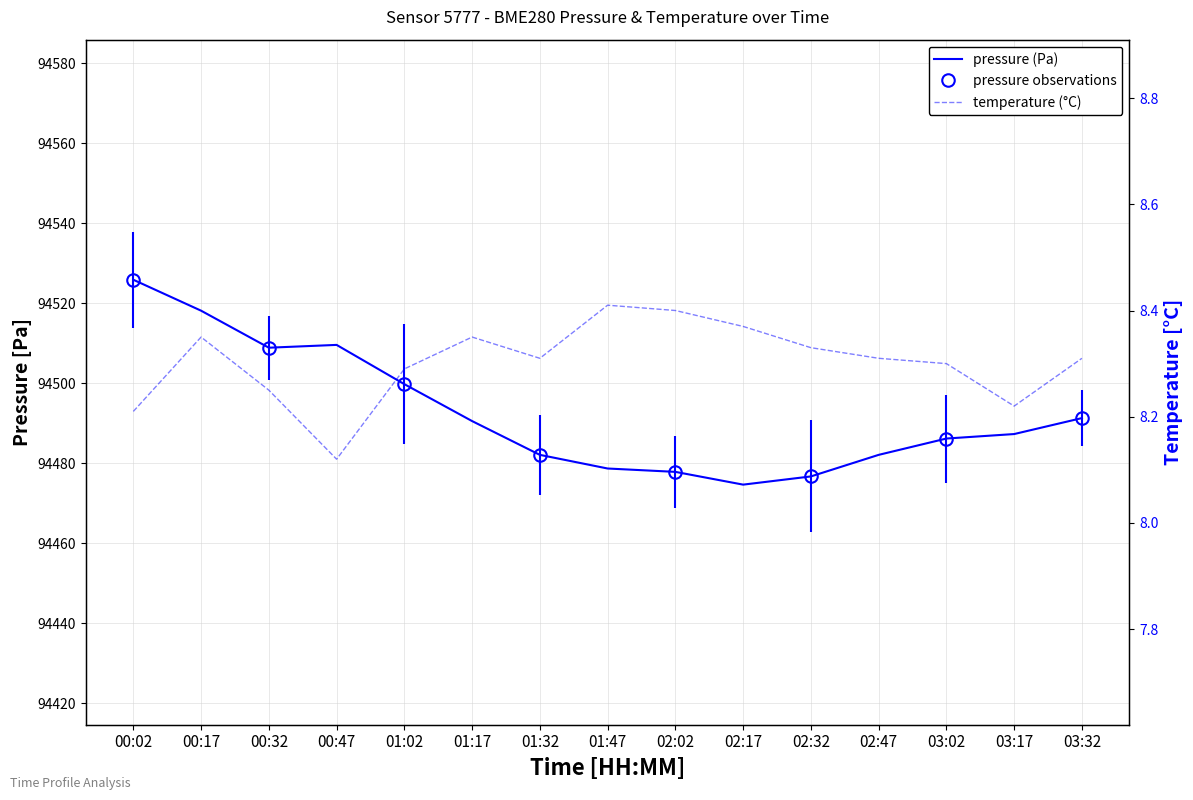

Reading right to left, list all the values displayed in this chart.

pressure: 94491.3	94487.3	94486.2	94482.1	94476.7	94474.6	94477.8	94478.7	94482.1	94490.5	94499.8	94509.6	94508.9	94518.1	94525.8
temperature: 8.3	8.2	8.3	8.3	8.3	8.4	8.4	8.4	8.3	8.3	8.3	8.1	8.2	8.3	8.2